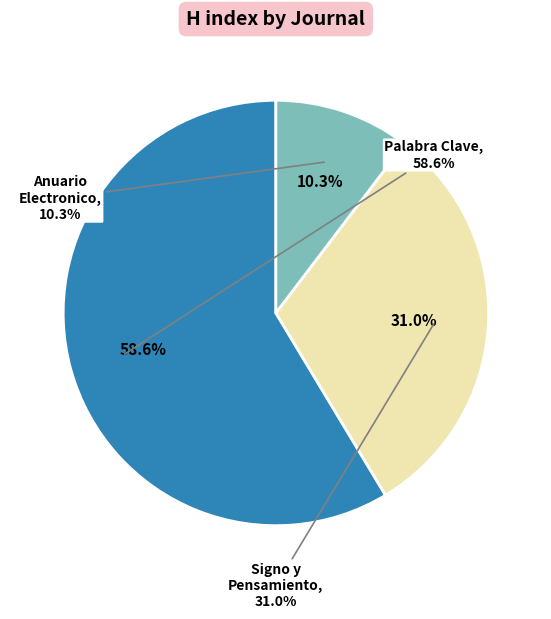

What is the change in value from Palabra Clave to Signo y Pensamiento?

-8